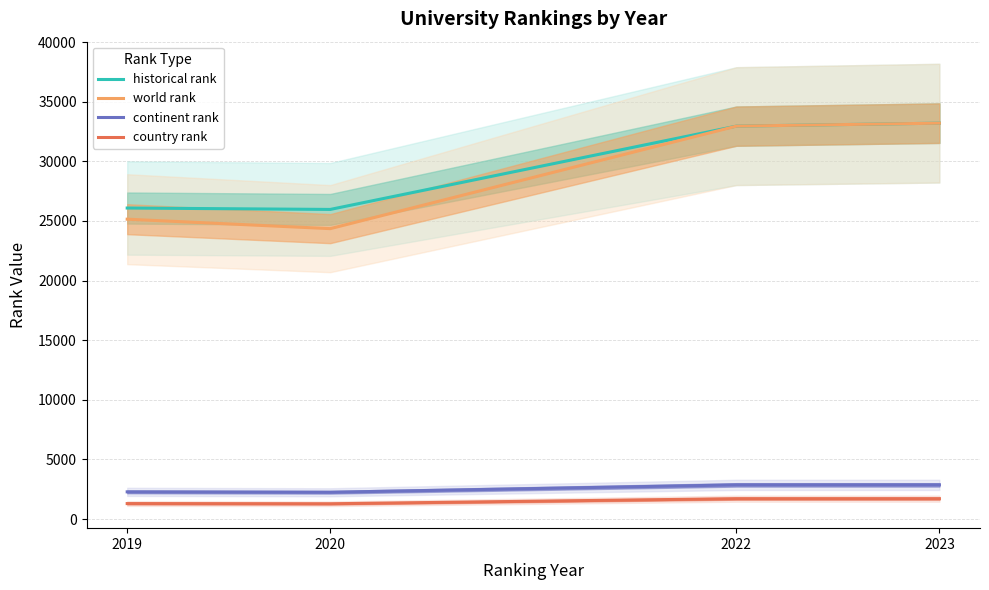

At how many categories does at least one series exceed 9989?

4